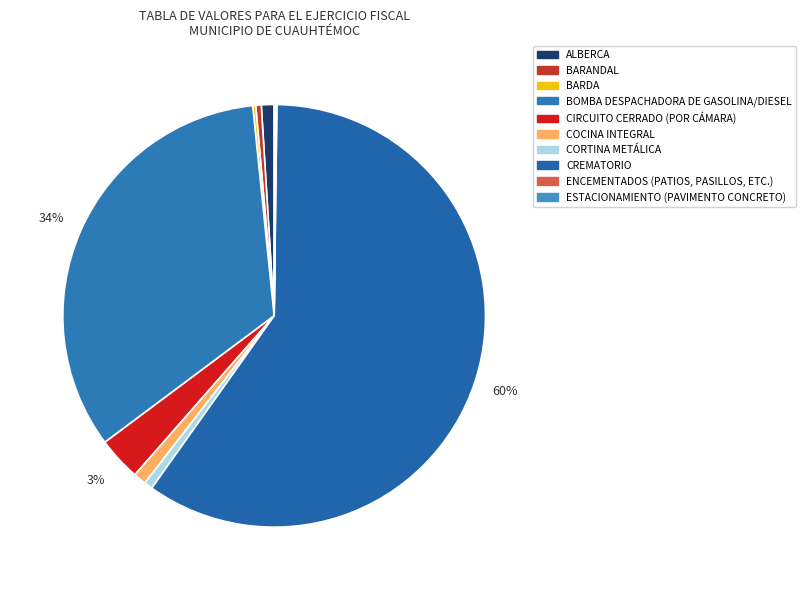

How many slices are in this pie chart?

10